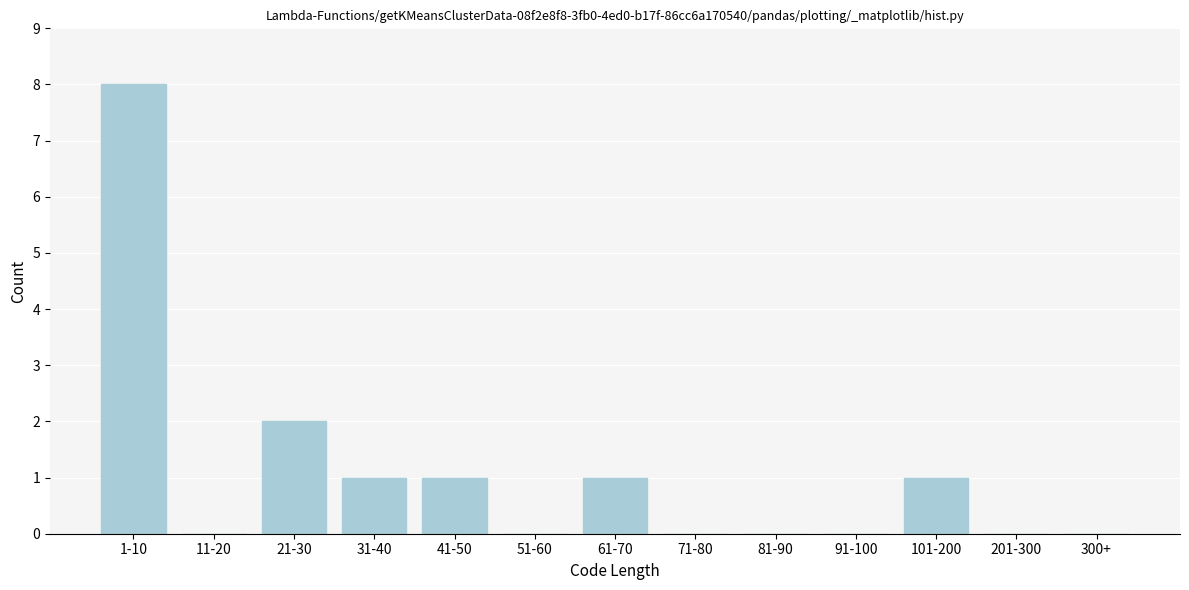

Reading right to left, what are all the values shown in this chart?

300+=0	201-300=0	101-200=1	91-100=0	81-90=0	71-80=0	61-70=1	51-60=0	41-50=1	31-40=1	21-30=2	11-20=0	1-10=8